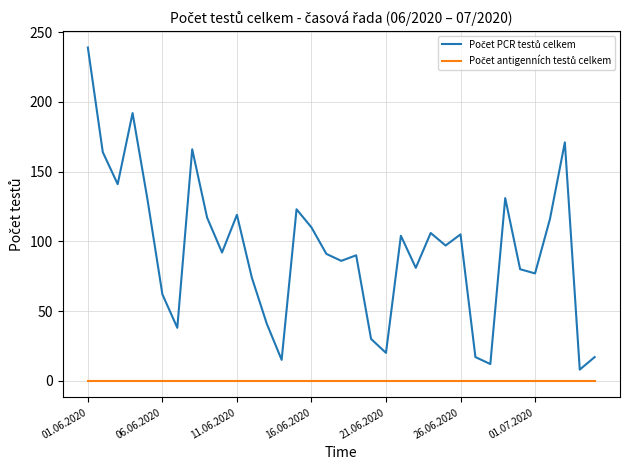

How many lines are shown in the chart?

2